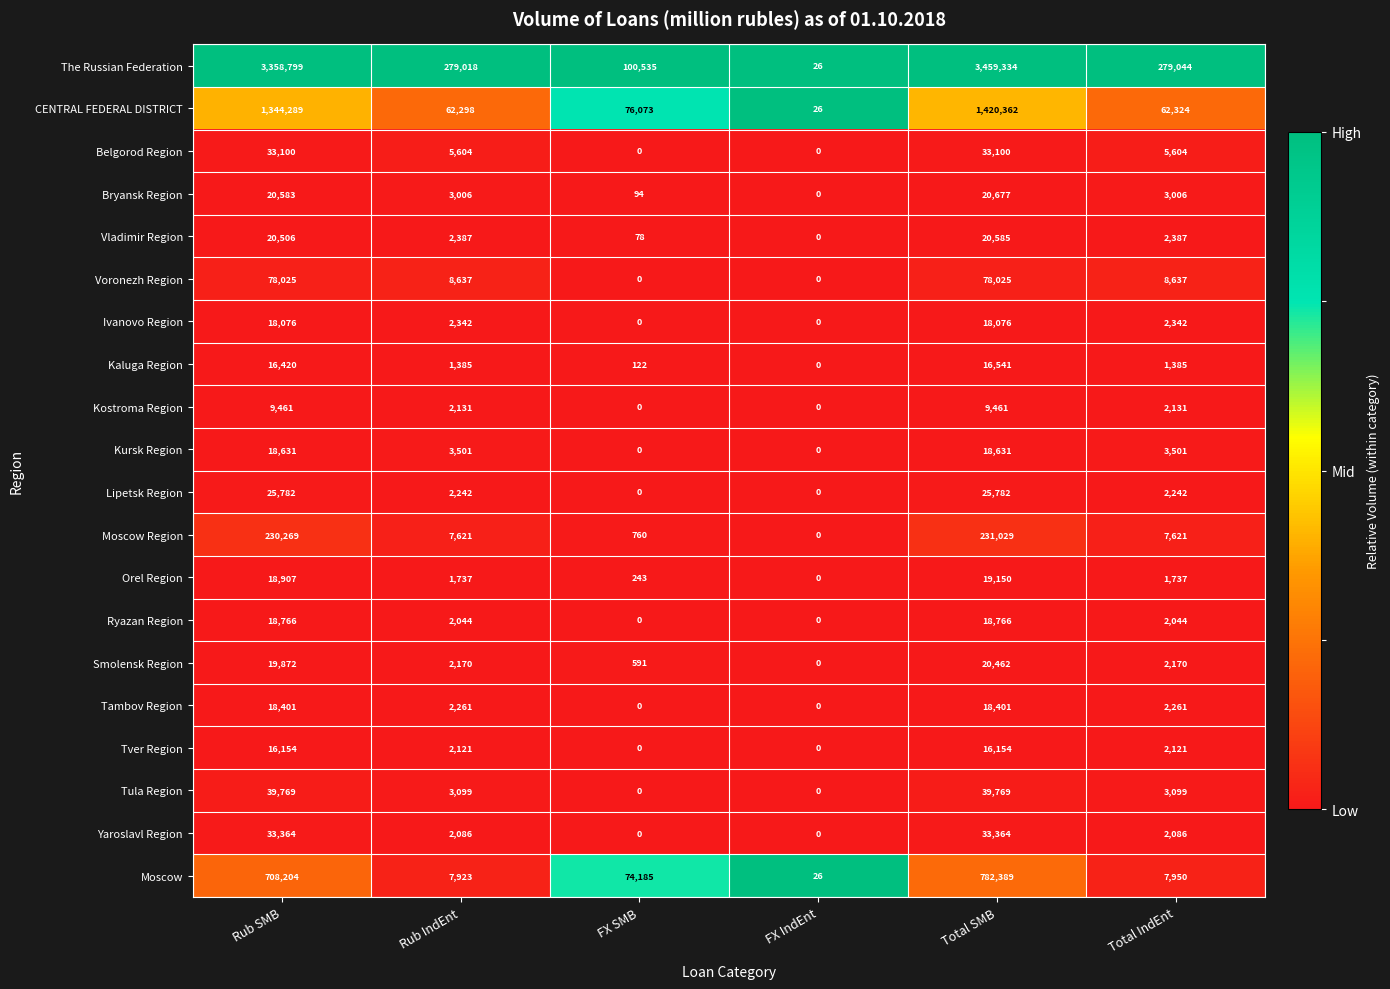

What is the minimum value for Moscow?

26